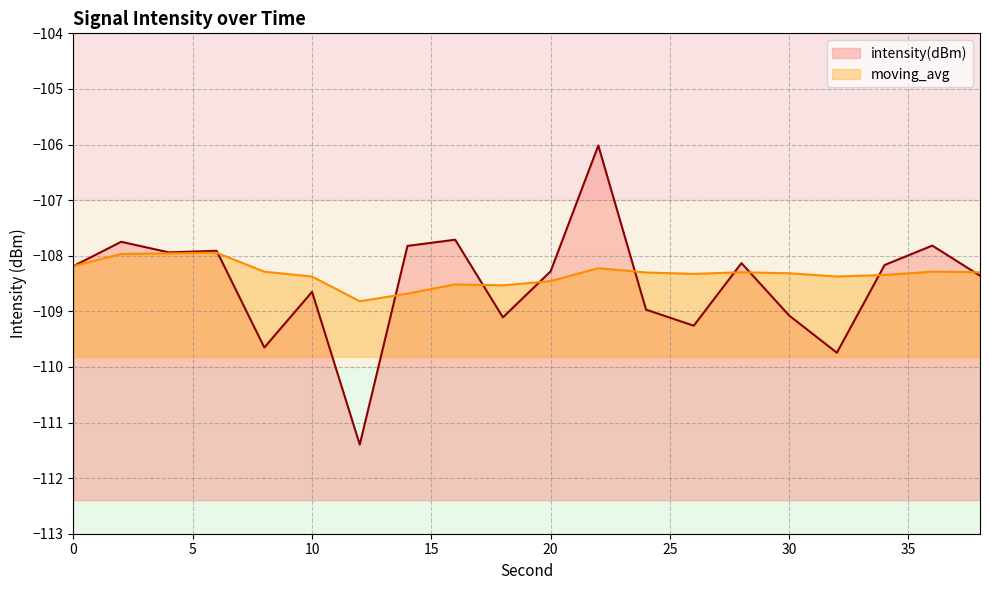

What is the greatest value displayed?

-106.0